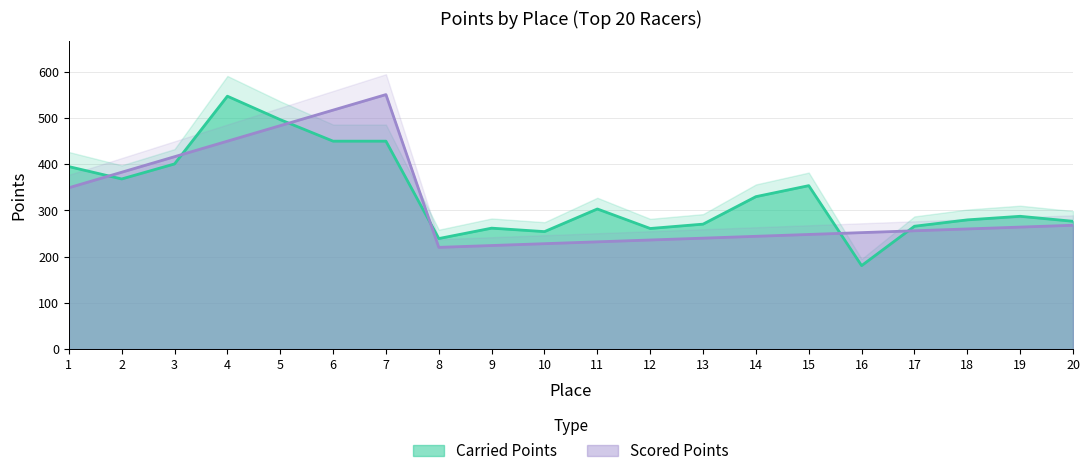

What is the difference between the Scored Points values at 15 and 11?

16.0